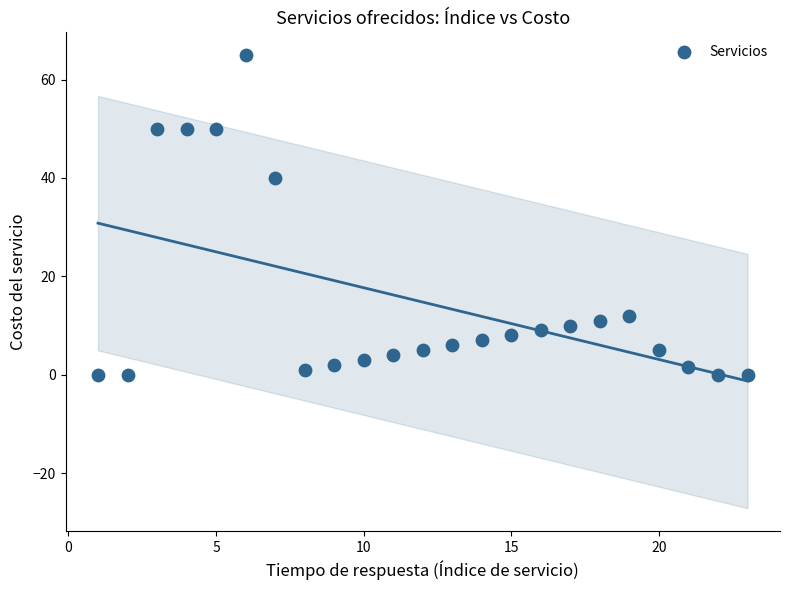

What is the range of X values (max minus min)?

22.0